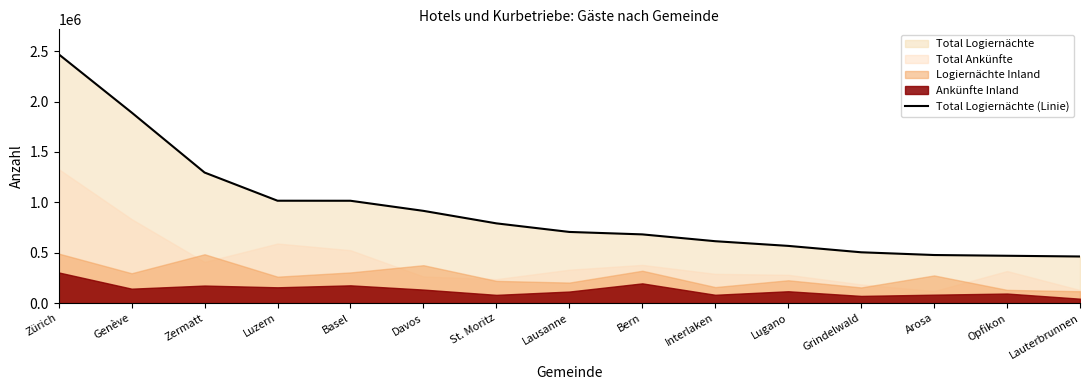

What is the difference between the maximum and minimum values?

2006654